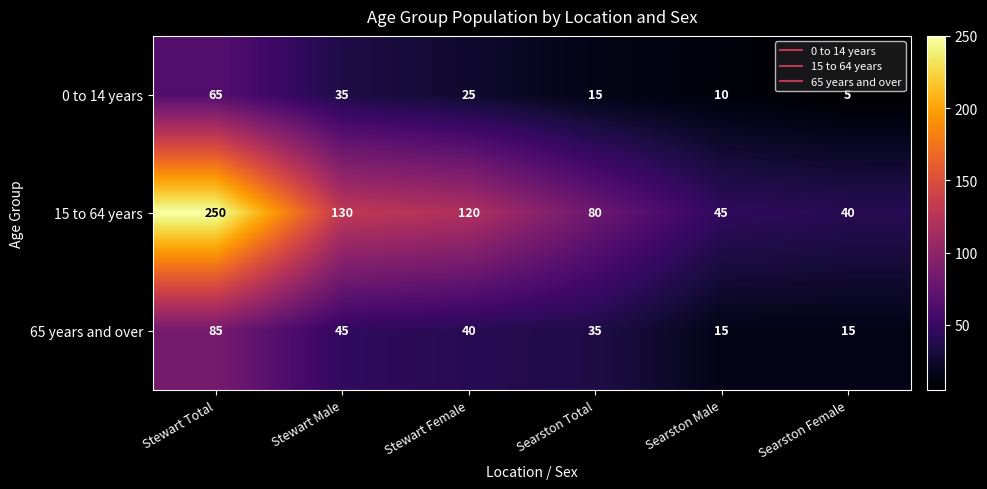

Between Stewart Male and Searston Female, which series saw the biggest shift?

15 to 64 years